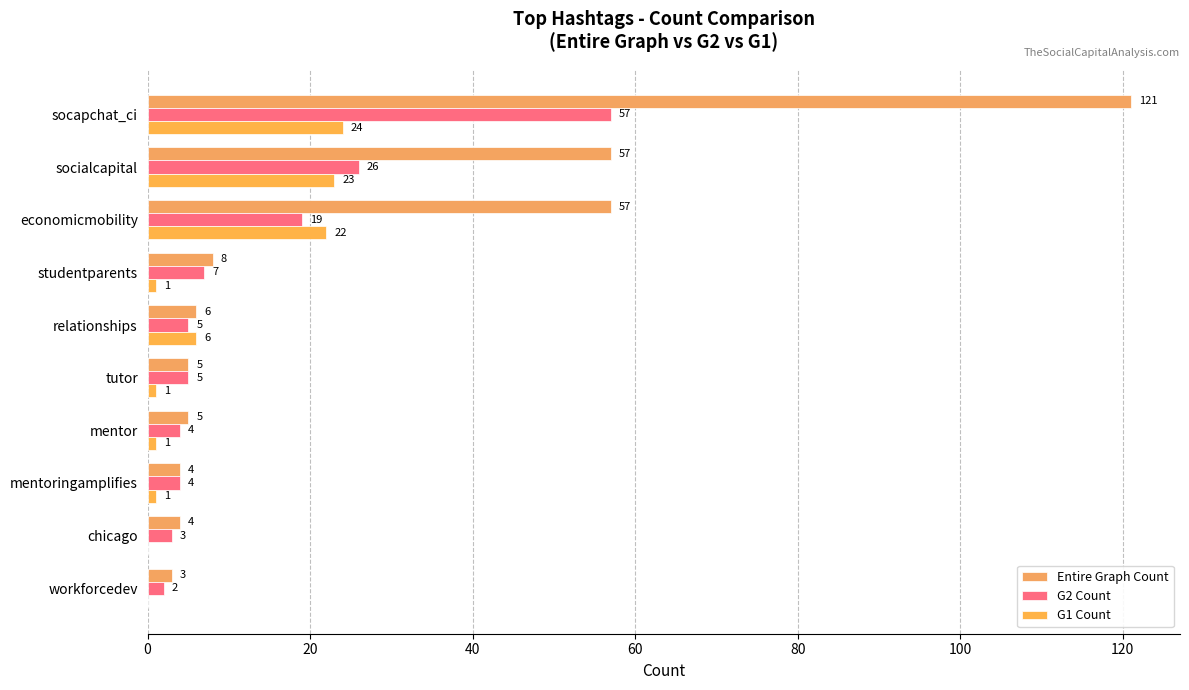

How many categories are shown in the chart?

10